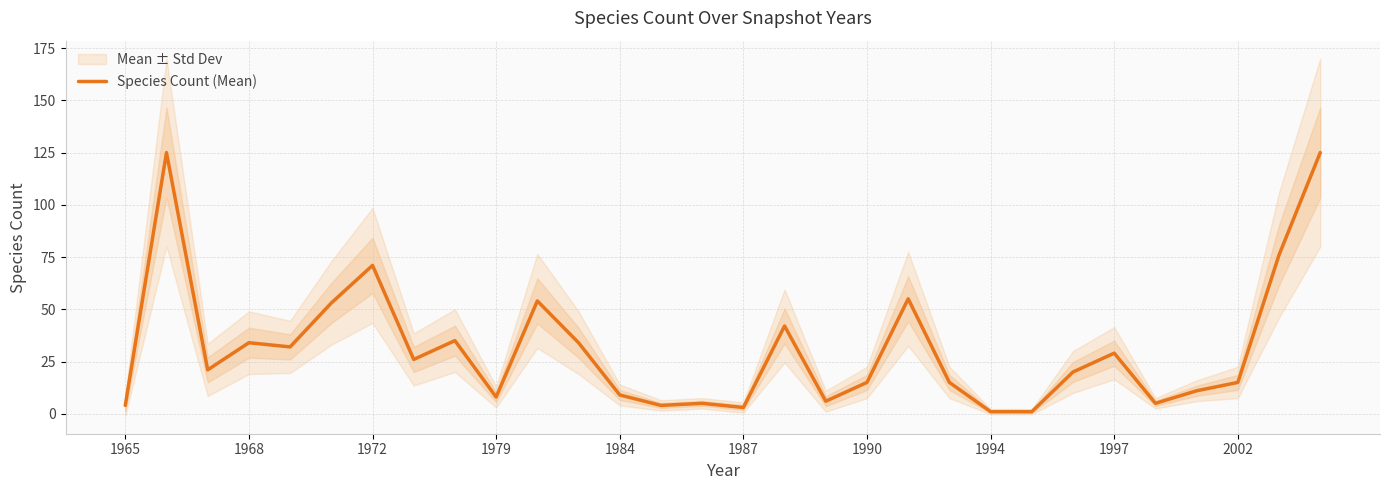

Reading left to right, transcribe all the data shown in this chart.

4	125	21	34	32	53	71	26	35	8	54	34	9	4	5	3	42	6	15	55	15	1	1	20	29	5	11	15	76	125